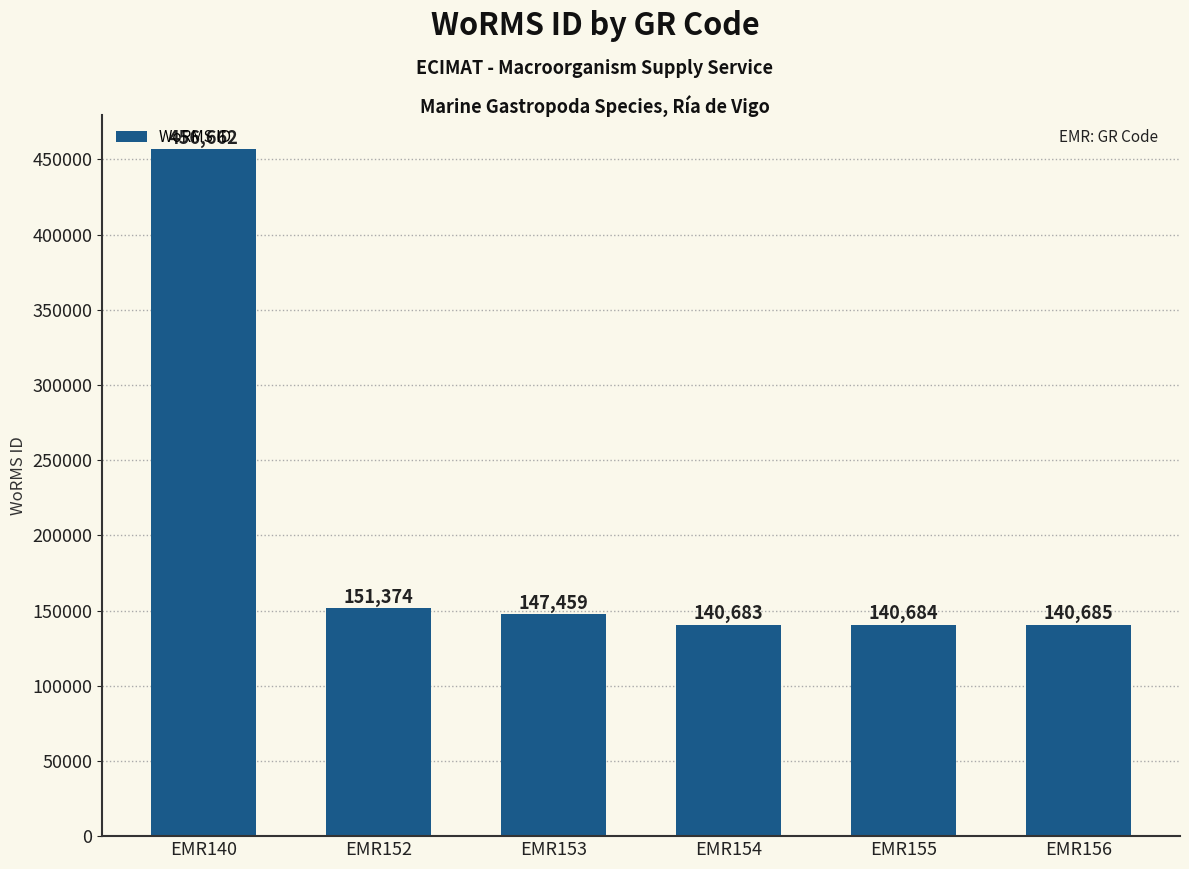

What is the change in value from EMR153 to EMR155?

-6775